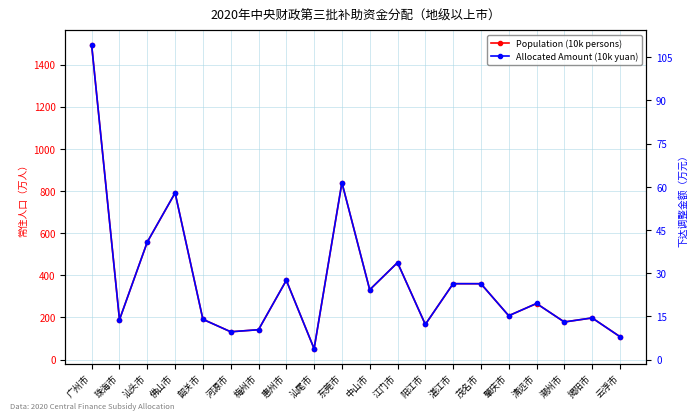

True or false: Population (10k persons) and Allocated Amount (10k yuan) cross at least once.

False